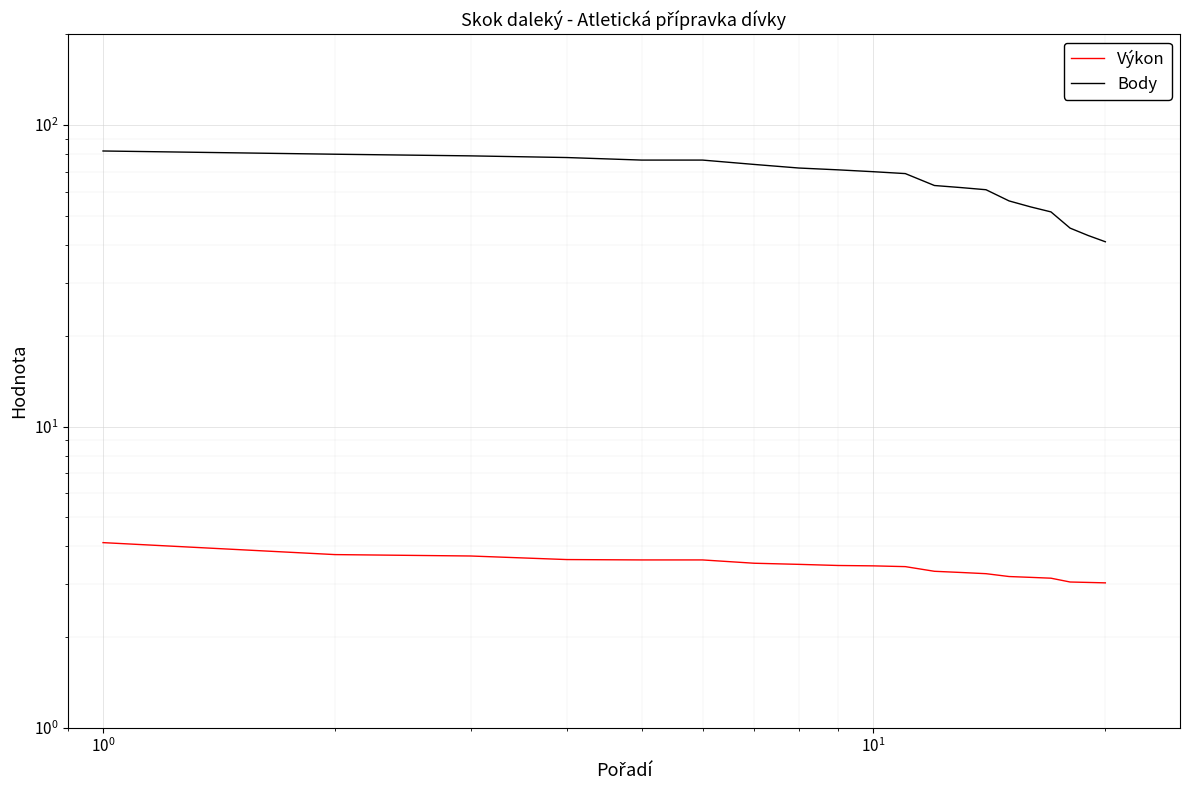

True or false: Výkon has a value of 4.9 at 12.

False